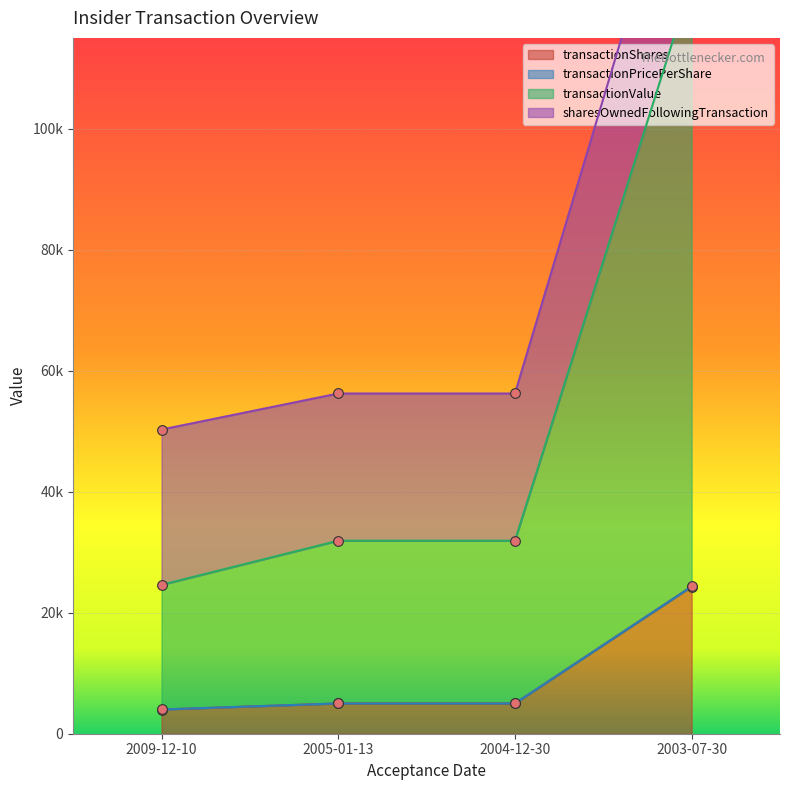

At which label is transactionShares closest to 14165?

2005-01-13